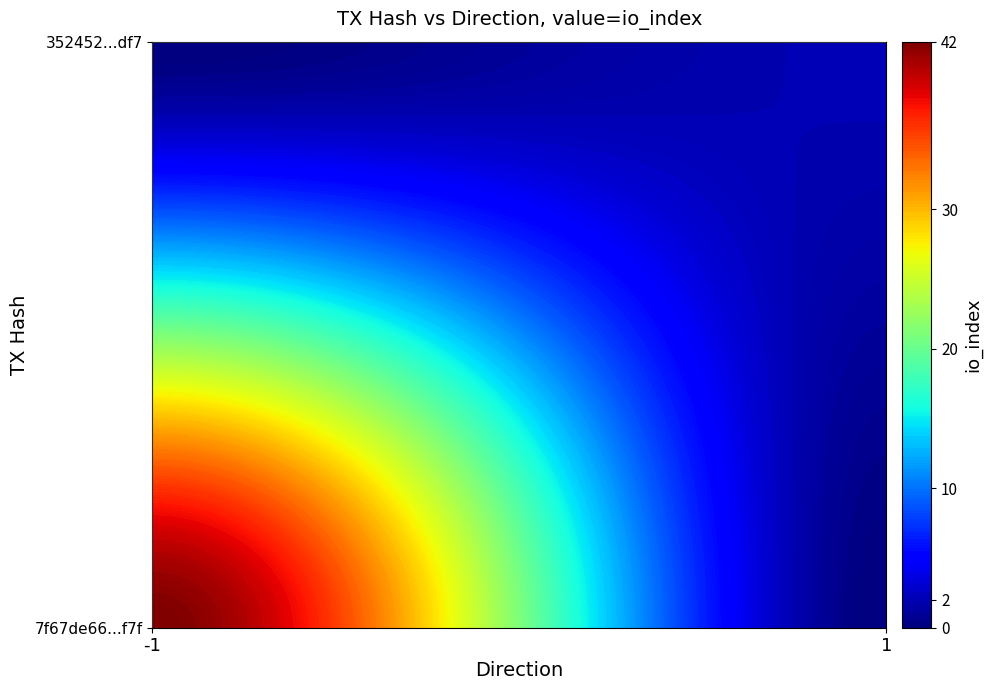

Rank the series at direction from highest to lowest value.

352452dfe4d4d79bfbdaf2f75baed86caa8b7df, 7f67de66ff5560166c1507849e06de3f961df7f